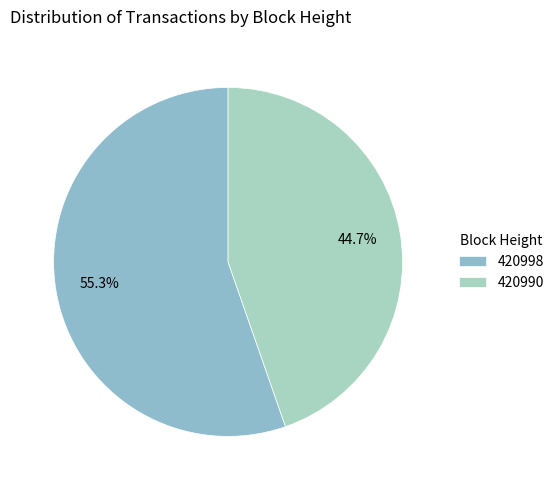

Does 420998 represent more than half of the total?

Yes